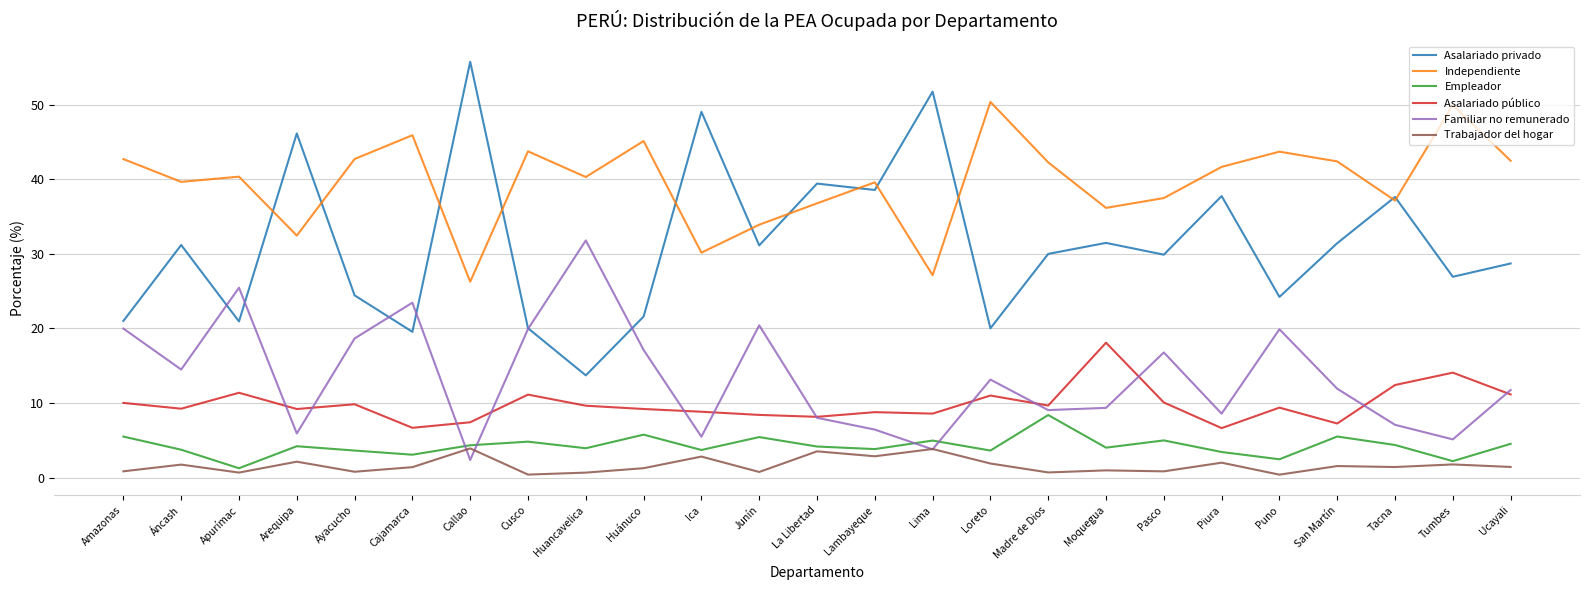

What is the maximum value shown in the chart?

55.7